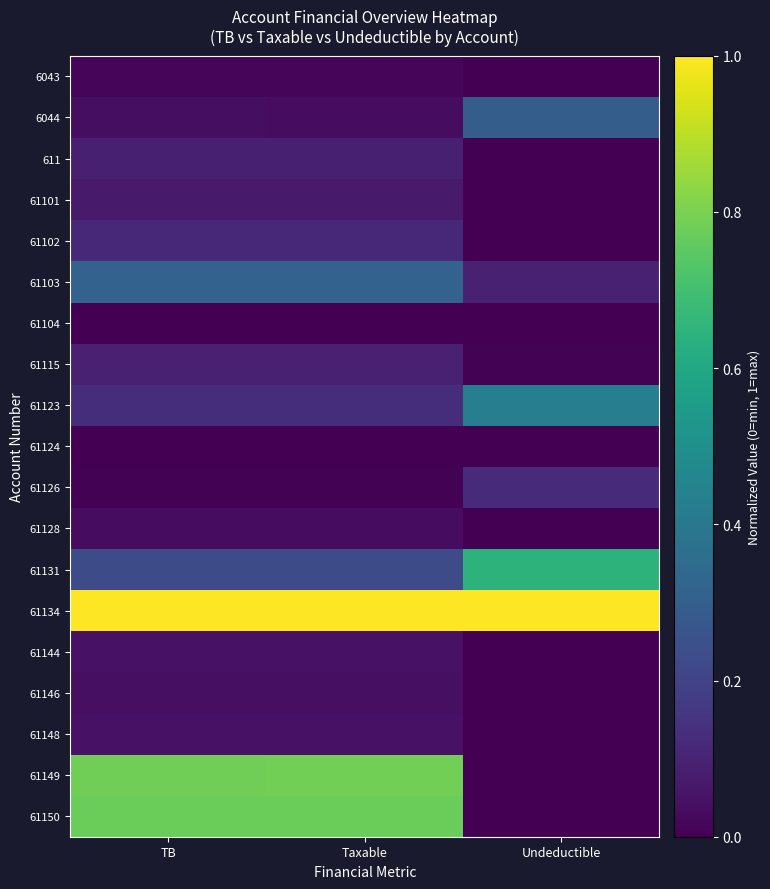

Which series changed the most between TB and Taxable?

61149